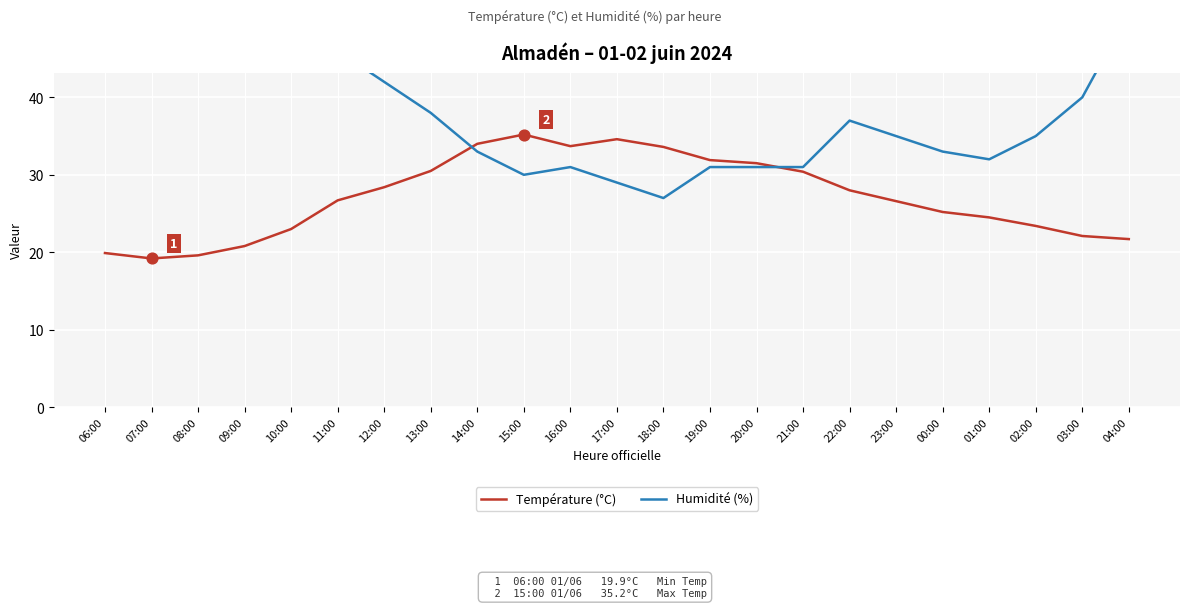

Which series contains the lowest Y value?

Température (°C)